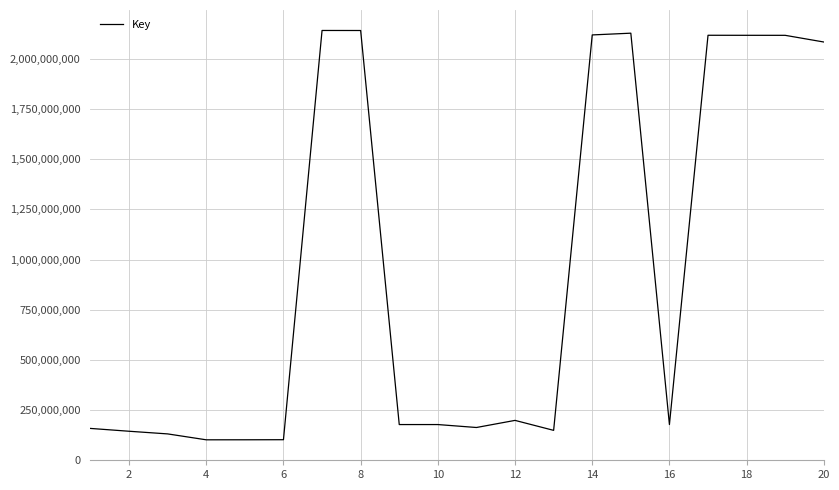

What is the maximum value shown in the chart?

2142382186